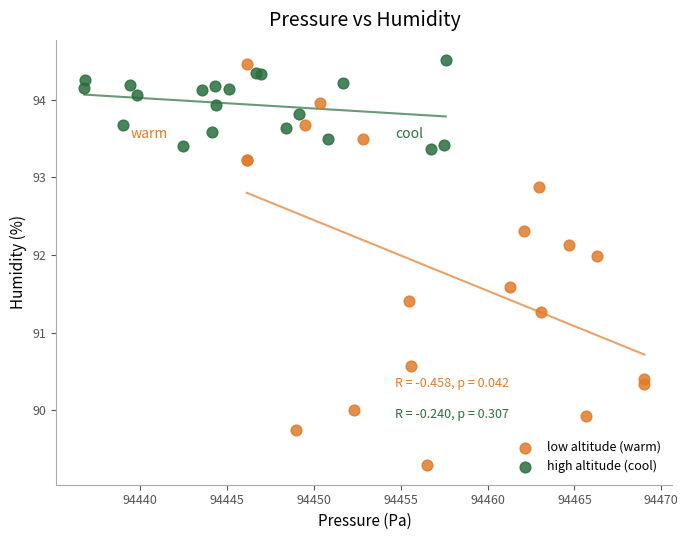

Which series has the widest spread of Y values?

low altitude (warm)